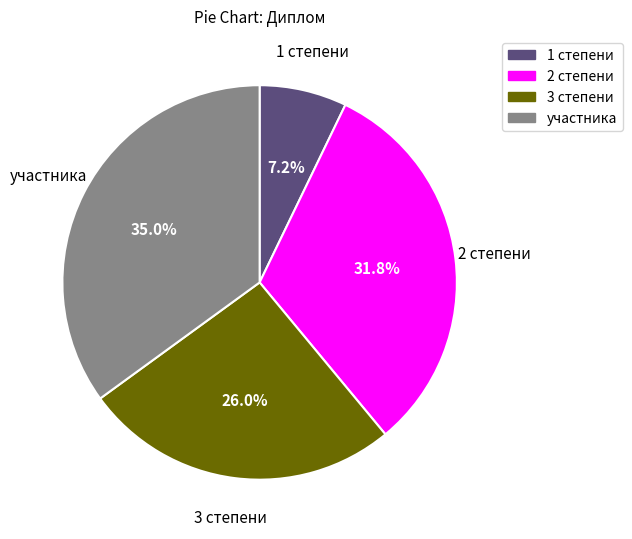

How many segments does this pie chart have?

4